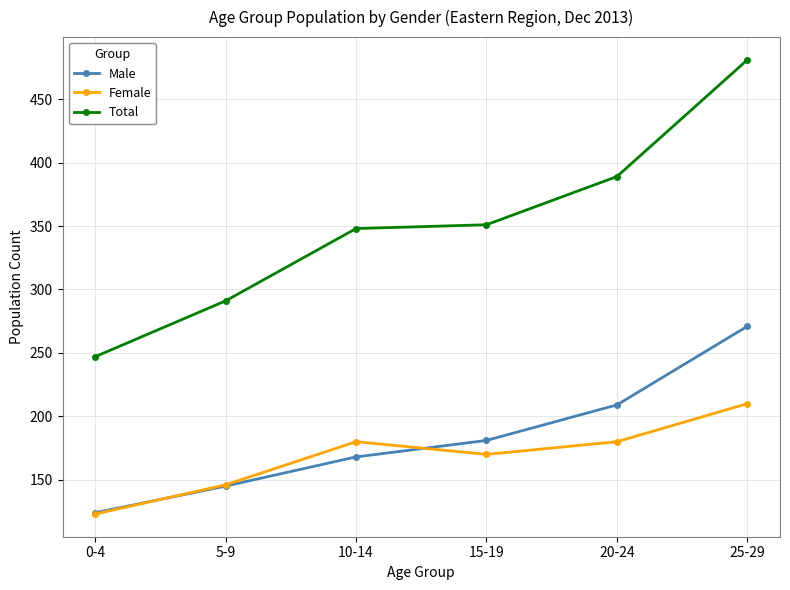

Which label corresponds to the smallest value in the chart?

0-4